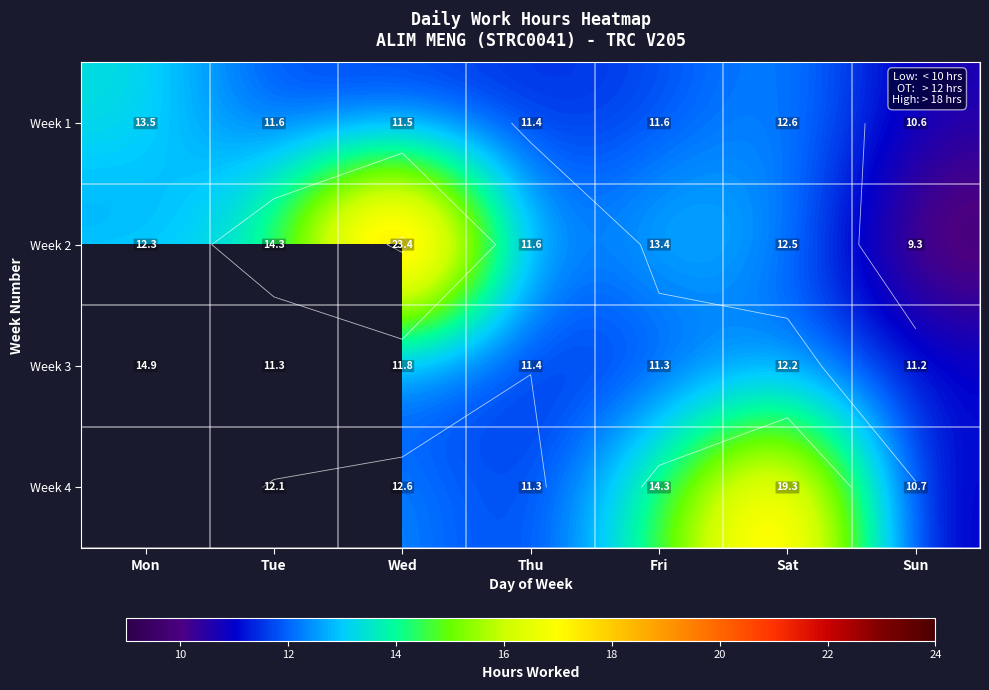

What is the approximate value of Week 2 at Fri?

13.4